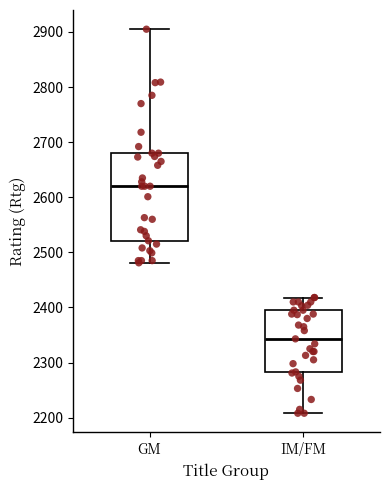

Which box is the tallest, from its lower edge to its upper edge?

GM